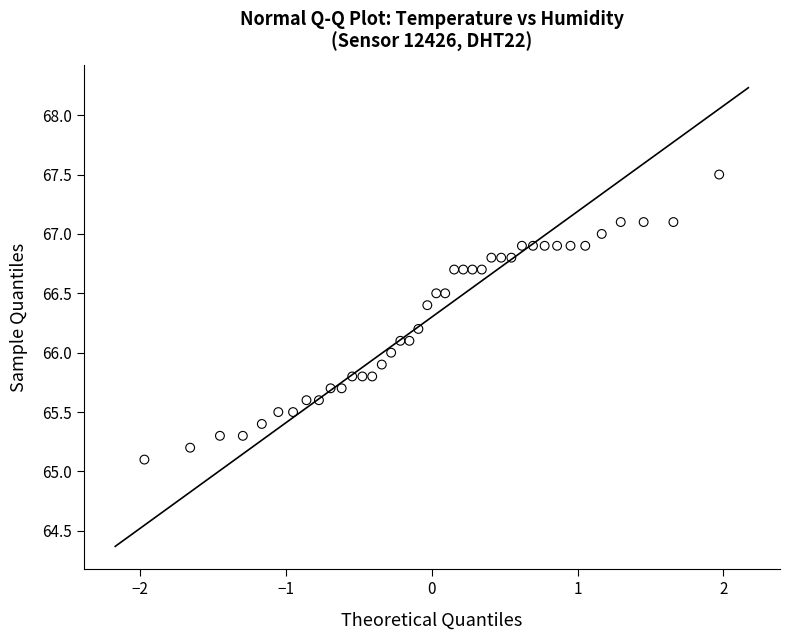

What is the range of X values (max minus min)?

3.9